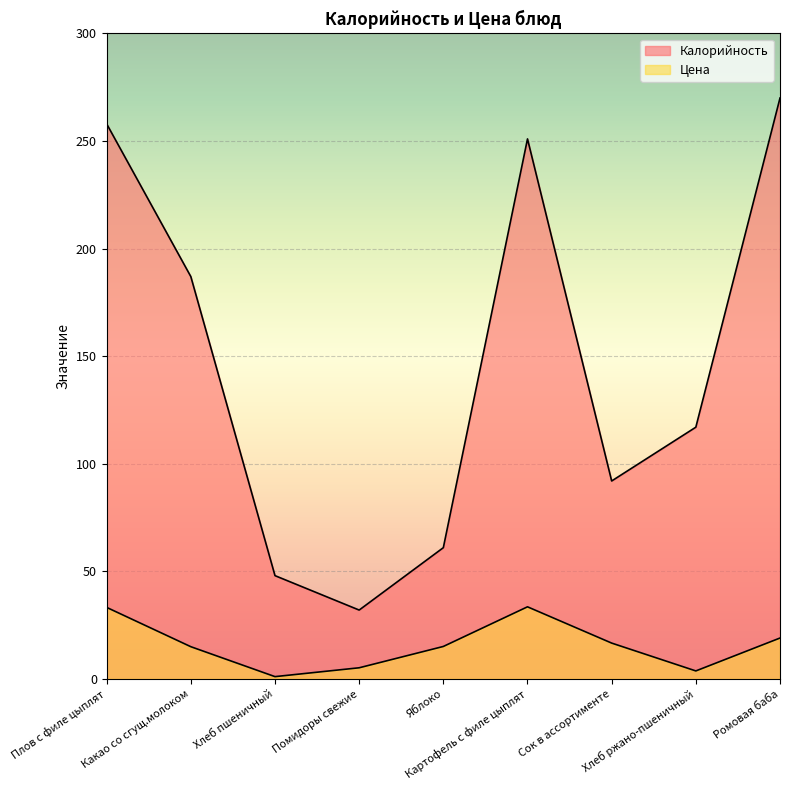

True or false: Калорийность has more than 2 interior local peaks.

False